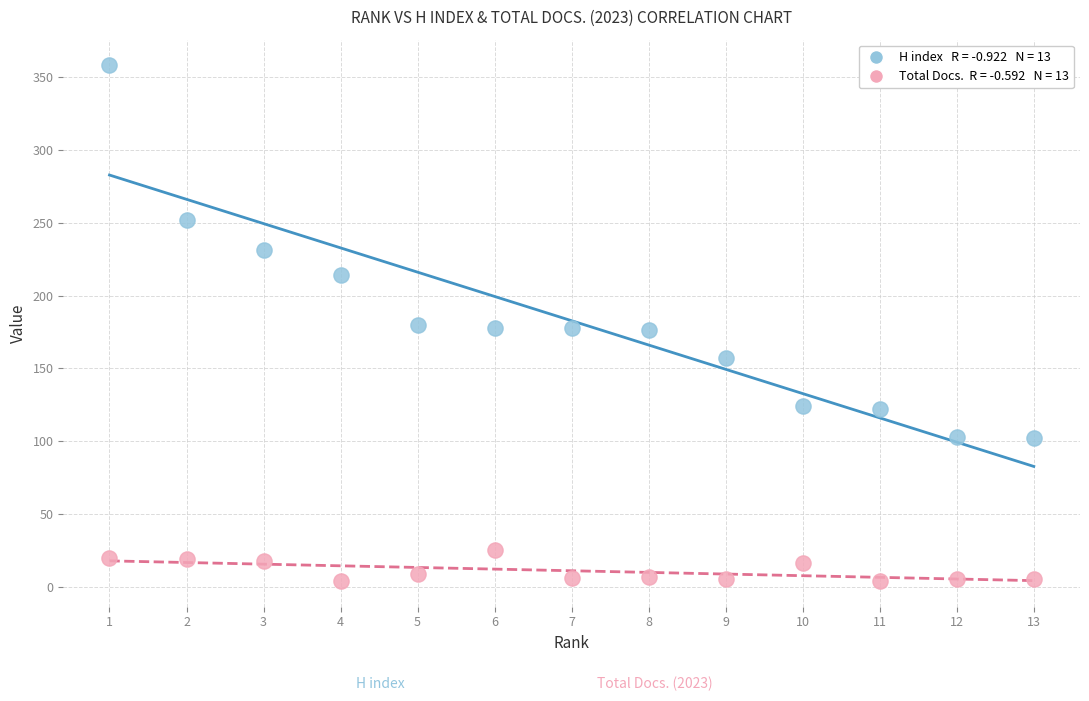

Across all data points, what is the range of Y values (max minus min)?

354